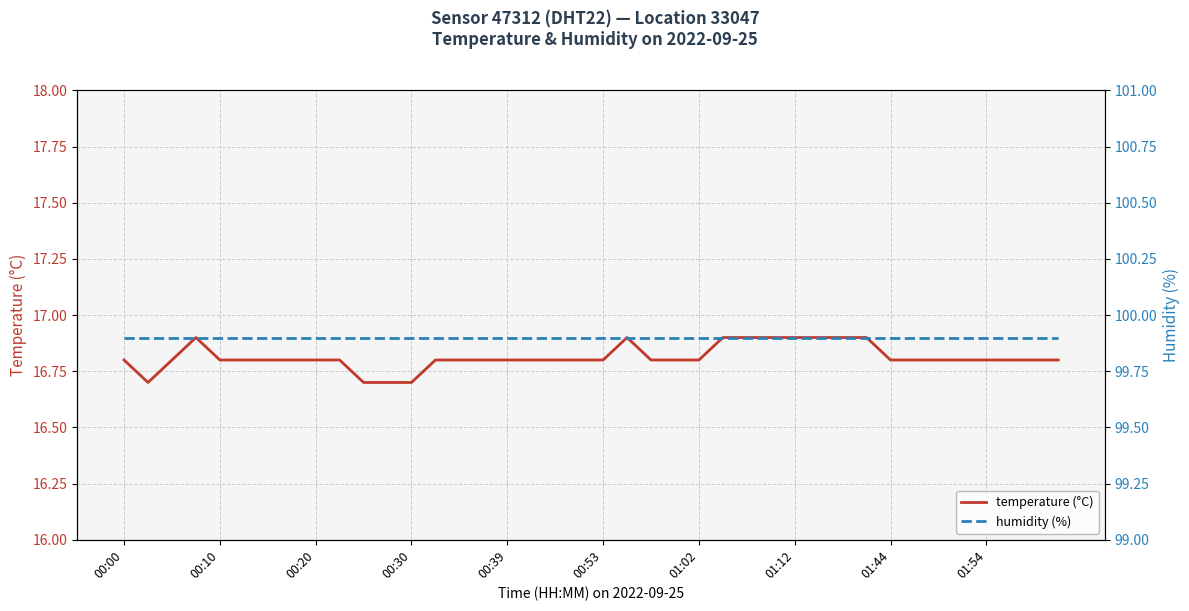

What is the maximum value for temperature (°C)?

16.9